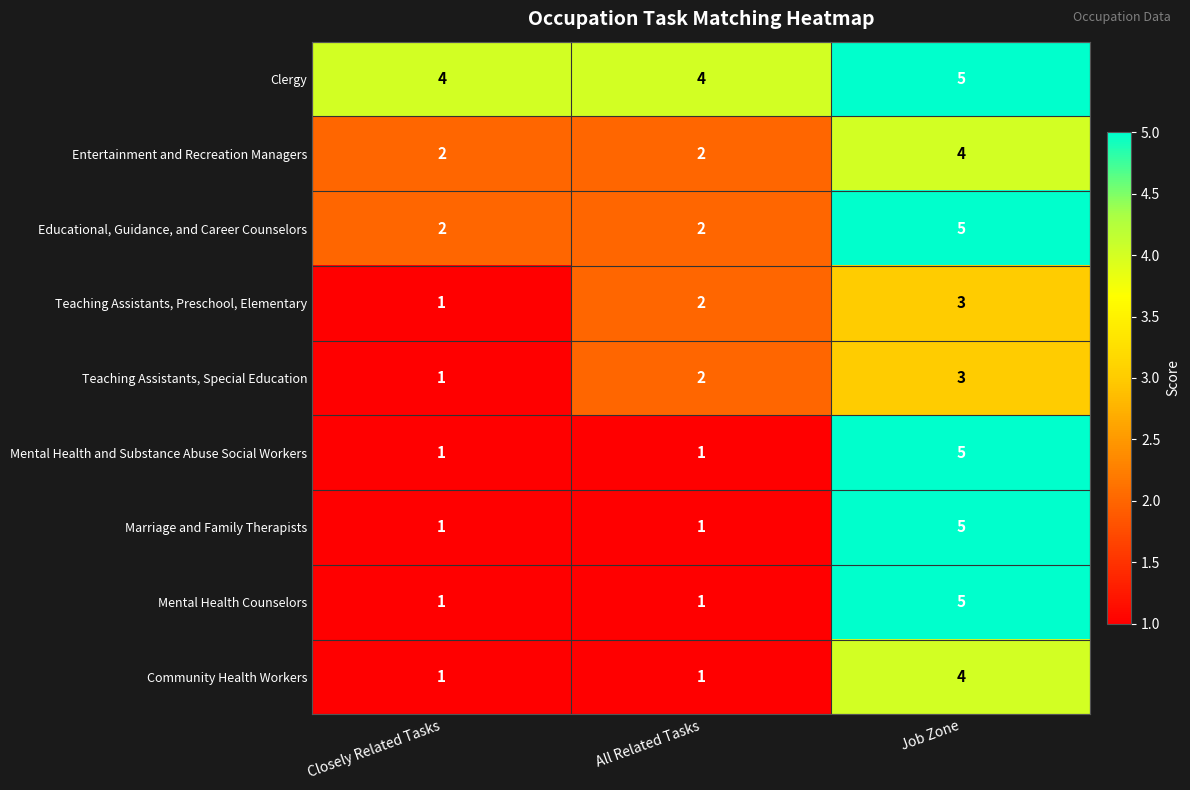

What is the approximate value of Clergy at Closely Related Tasks?

4